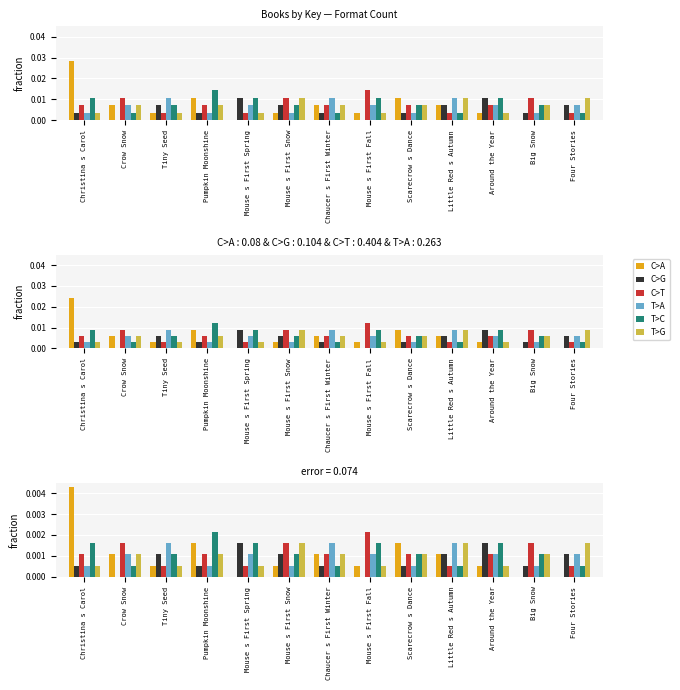

Rank the categories by T>G value from lowest to highest.

Christina s Carol, Tiny Seed, Mouse s First Spring, Mouse s First Fall, Around the Year, Crow Snow, Pumpkin Moonshine, Chaucer s First Winter, Scarecrow s Dance, Big Snow, Mouse s First Snow, Little Red s Autumn, Four Stories